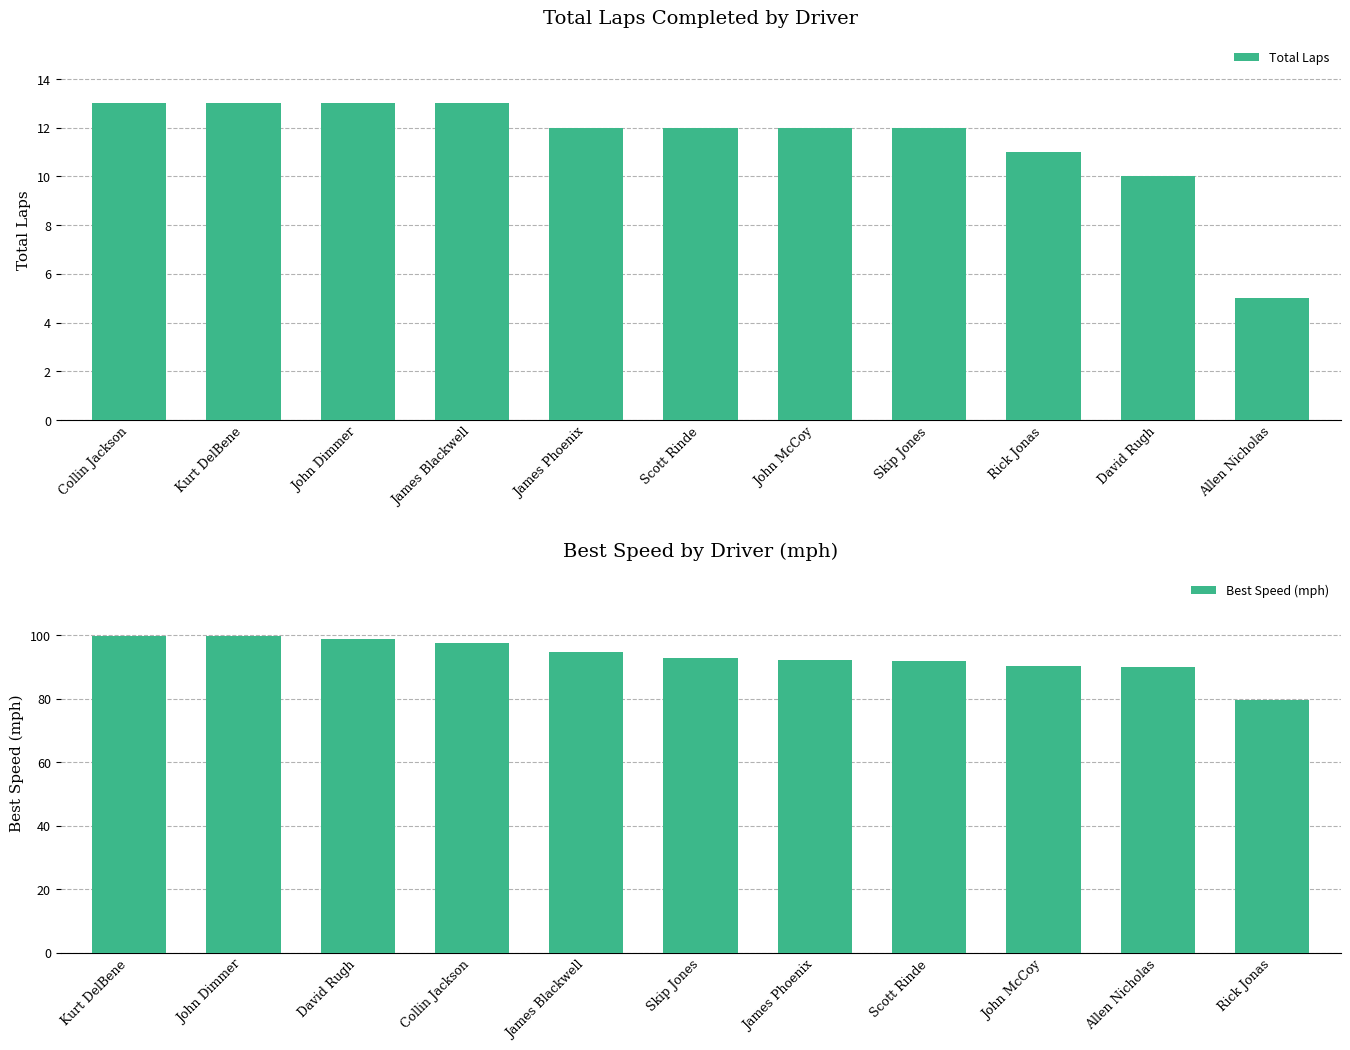

How many categories are shown in the chart?

11